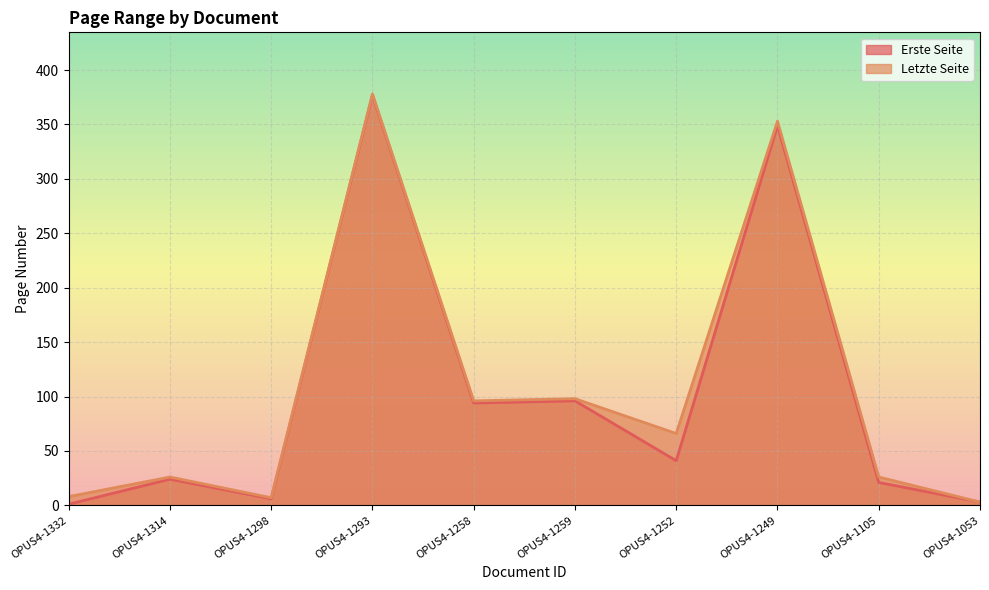

True or false: Letzte Seite and Erste Seite cross at least once.

False